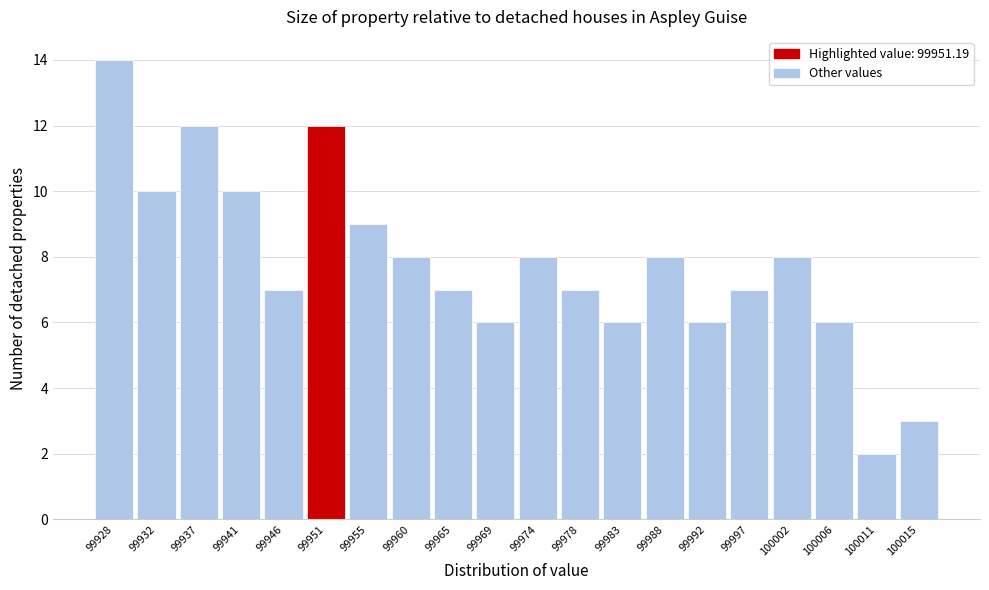

Reading right to left, transcribe all the data shown in this chart.

100015=3	100011=2	100006=6	100002=8	99997=7	99992=6	99988=8	99983=6	99978=7	99974=8	99969=6	99965=7	99960=8	99955=9	99951=12	99946=7	99941=10	99937=12	99932=10	99928=14